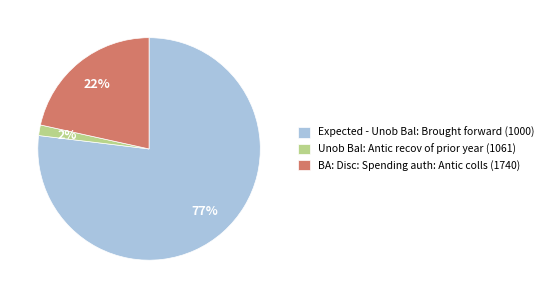

What is the smallest slice in the pie chart?

Unob Bal: Antic recov of prior year (1061)